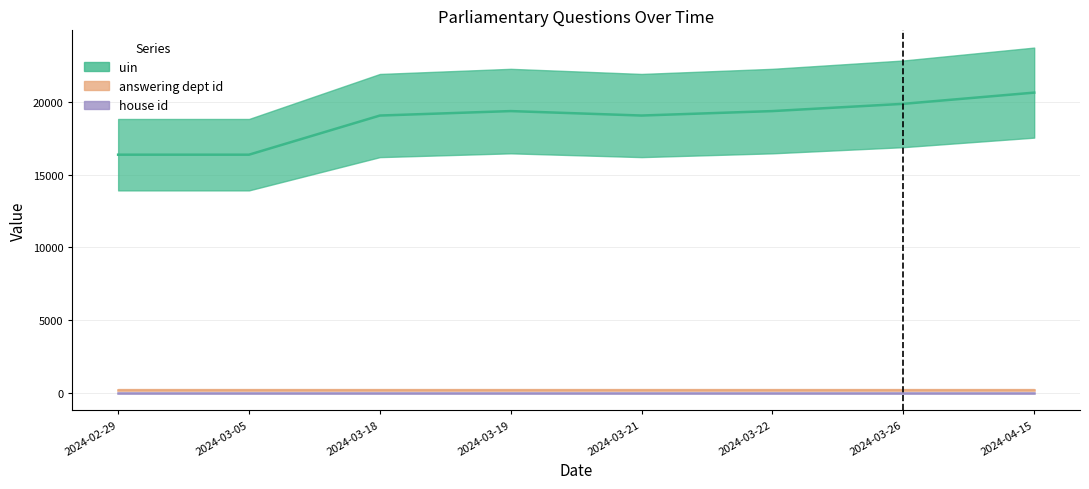

How many interior local peaks does the uin series have?

1